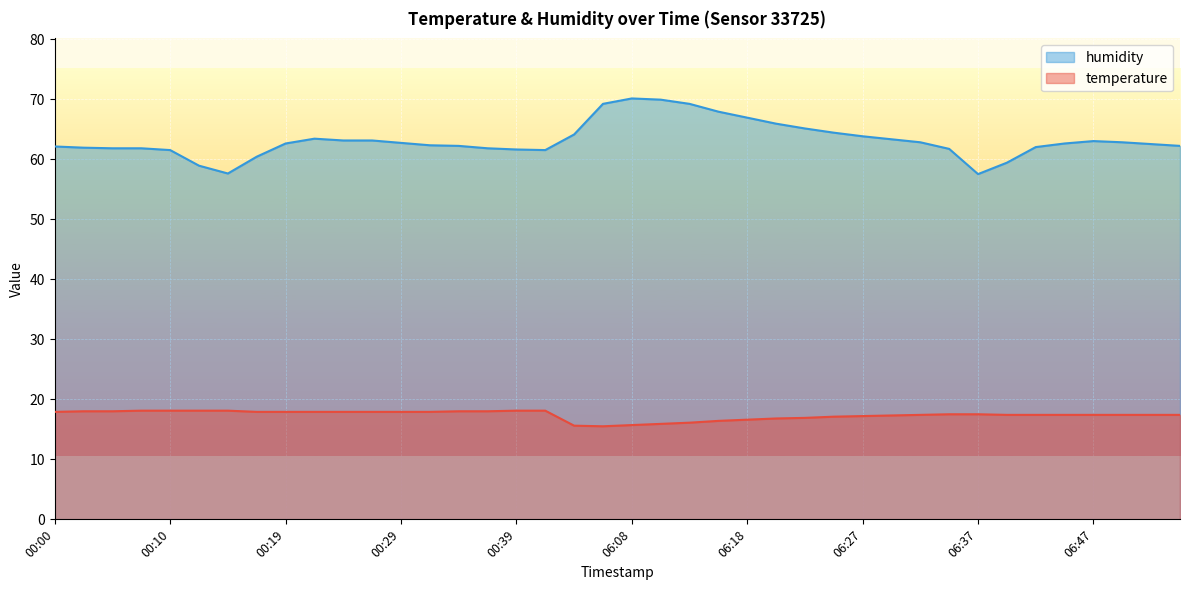

What is the difference between the humidity values at 06:44 and 06:52?

0.1